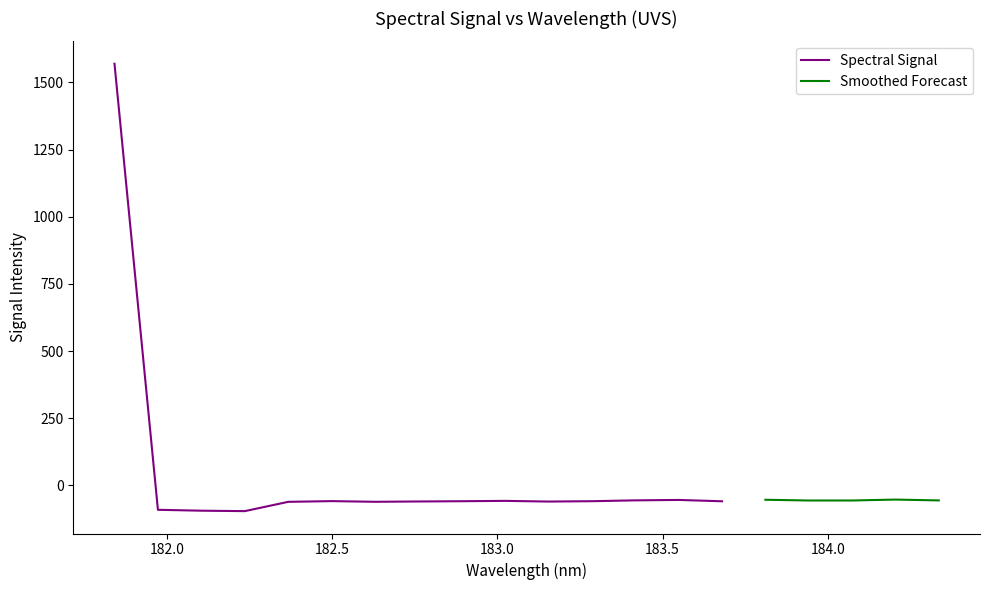

Rank the categories by value from highest to lowest.

0, 18, 15, 13, 12, 19, 17, 16, 9, 5, 11, 8, 14, 7, 10, 6, 4, 1, 2, 3